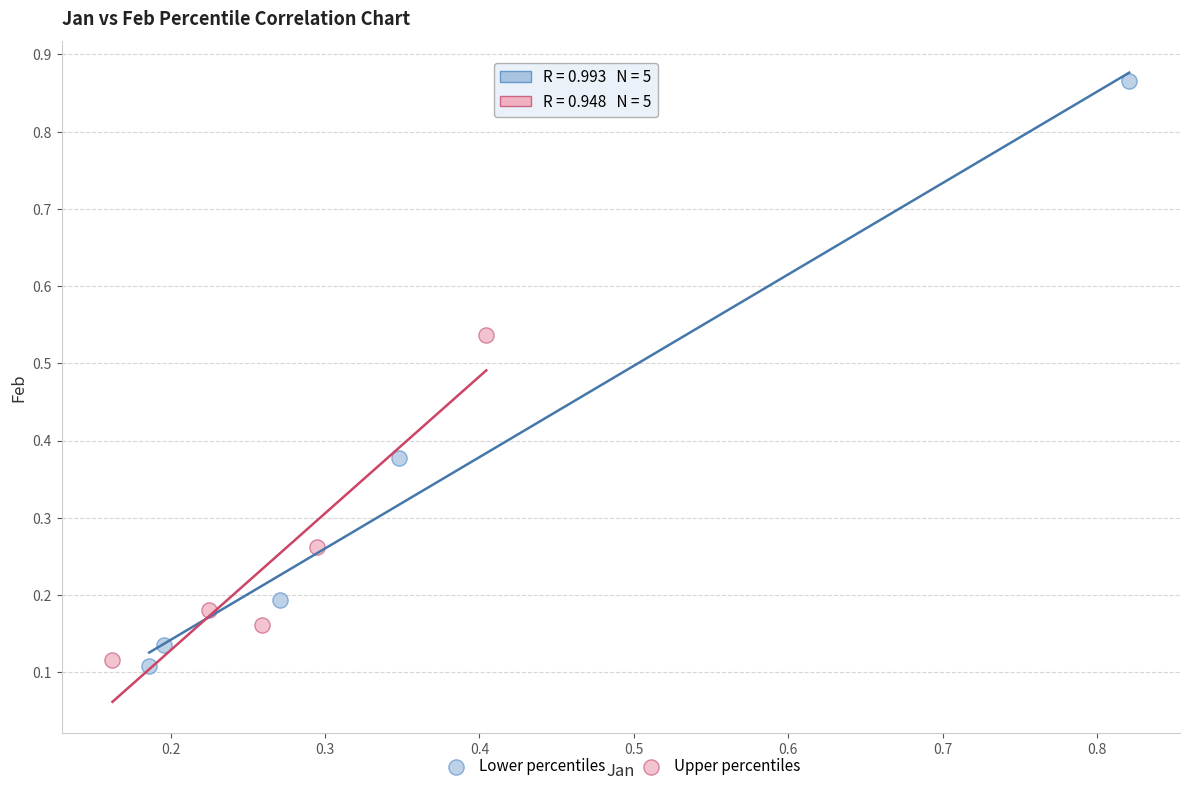

What are all the series names shown in the legend?

Lower percentiles, Upper percentiles